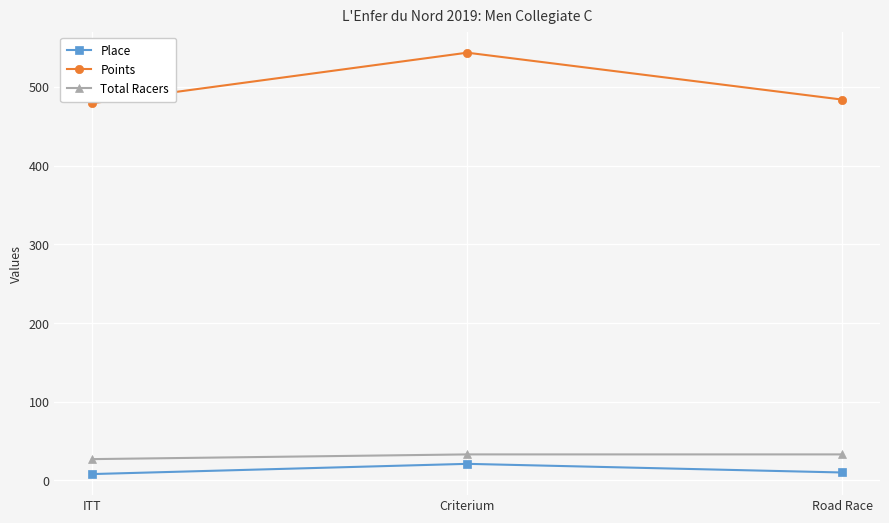

How many data points in Points are above 483?

2